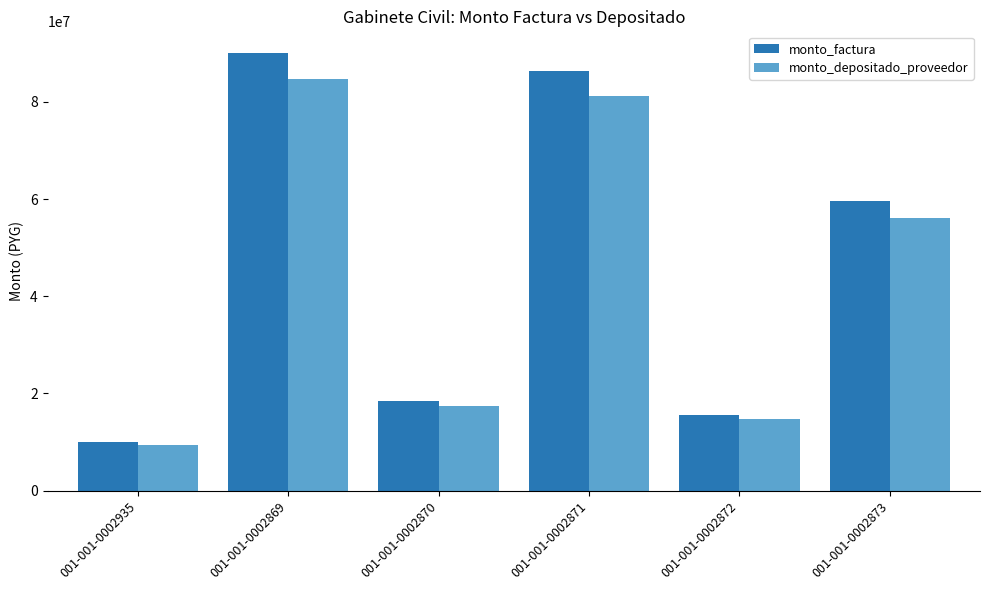

At which category is the sum across all series the highest?

001-001-0002869